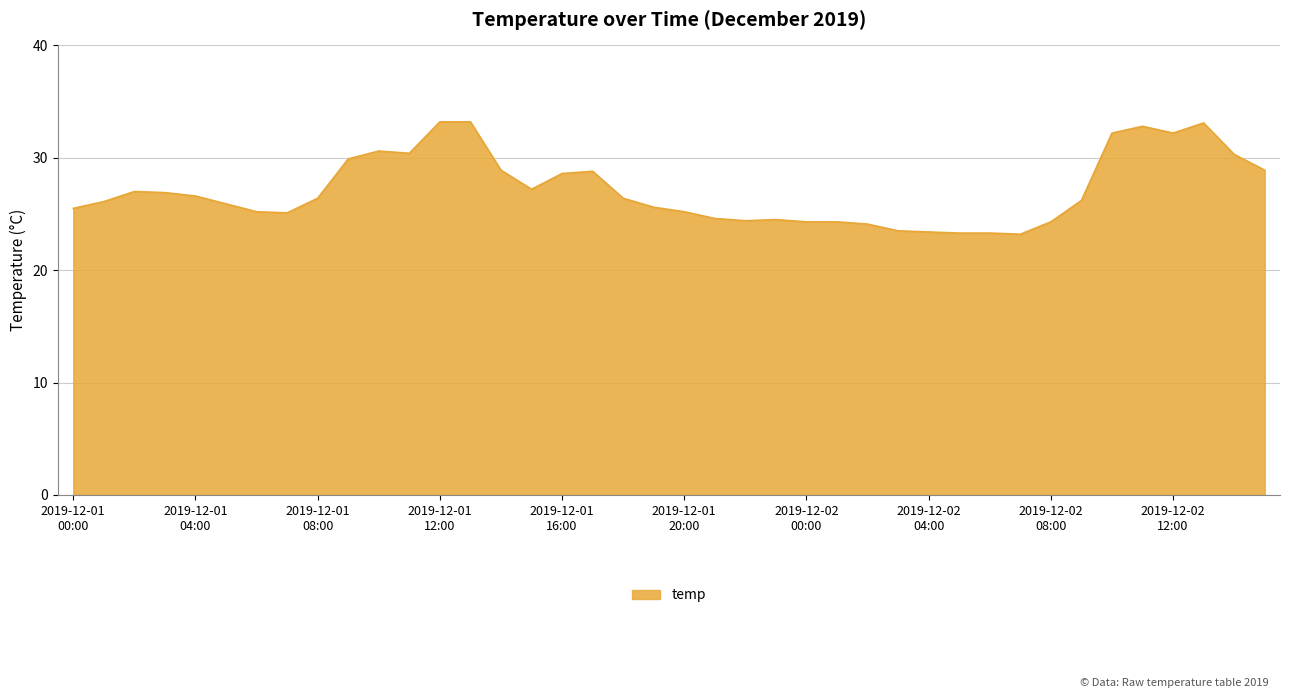

What is the smallest value displayed?

23.2